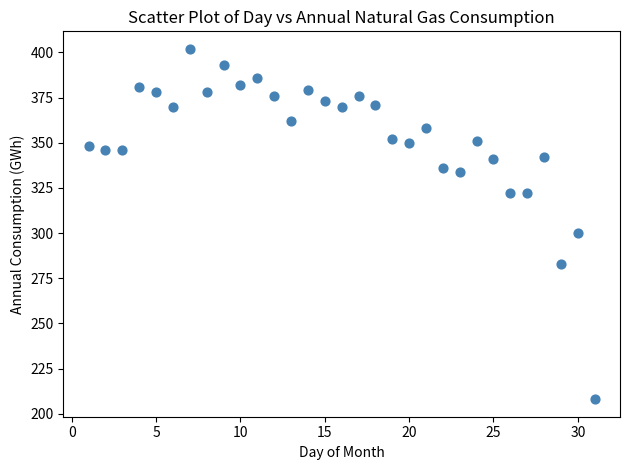

What Y value in the scatter plot is closest to 305?

300